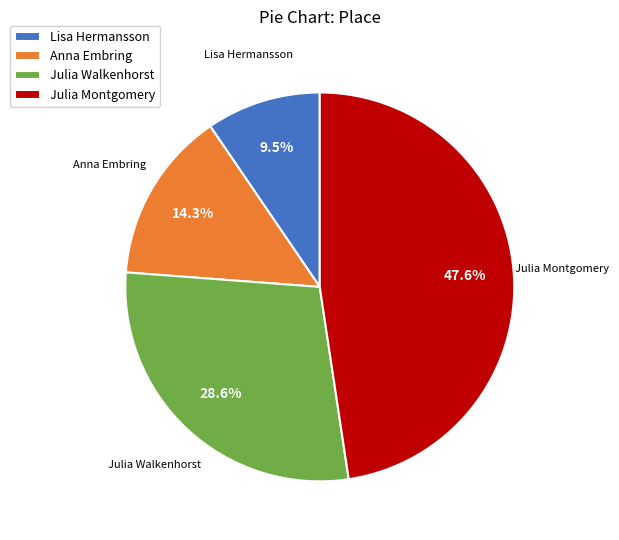

Which slice is the largest?

Julia Montgomery